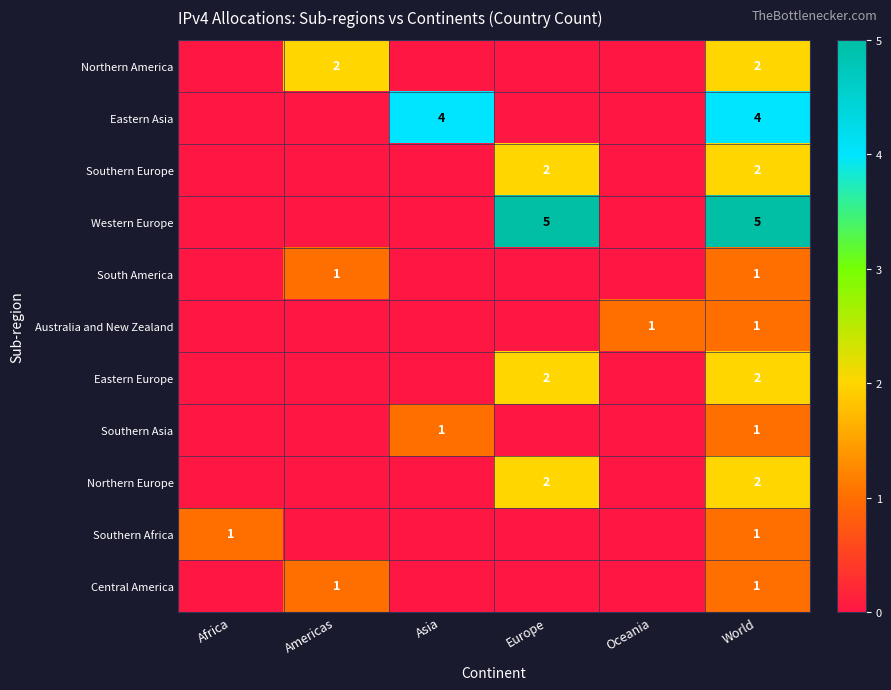

At which category is the sum across all series the highest?

World